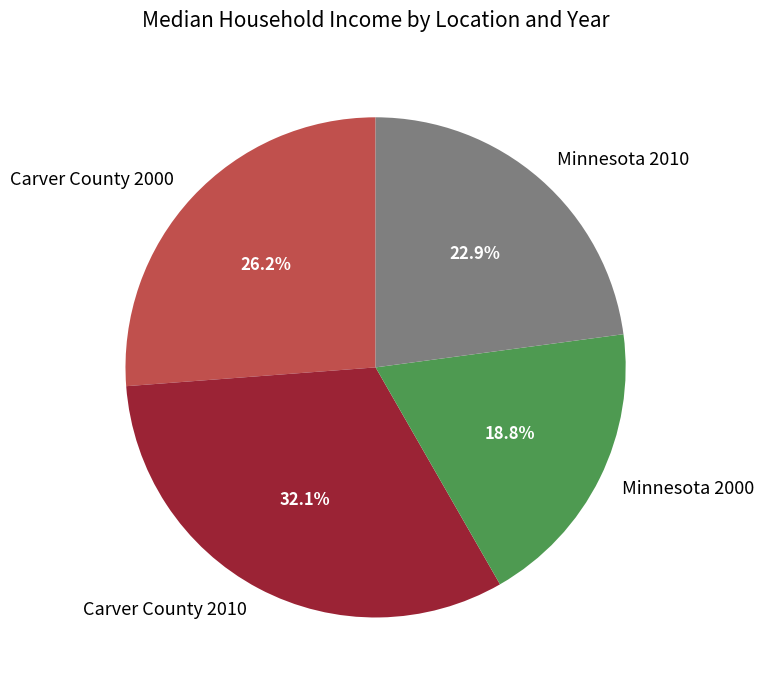

To the nearest percent, what portion does Carver County 2010 represent?

32%